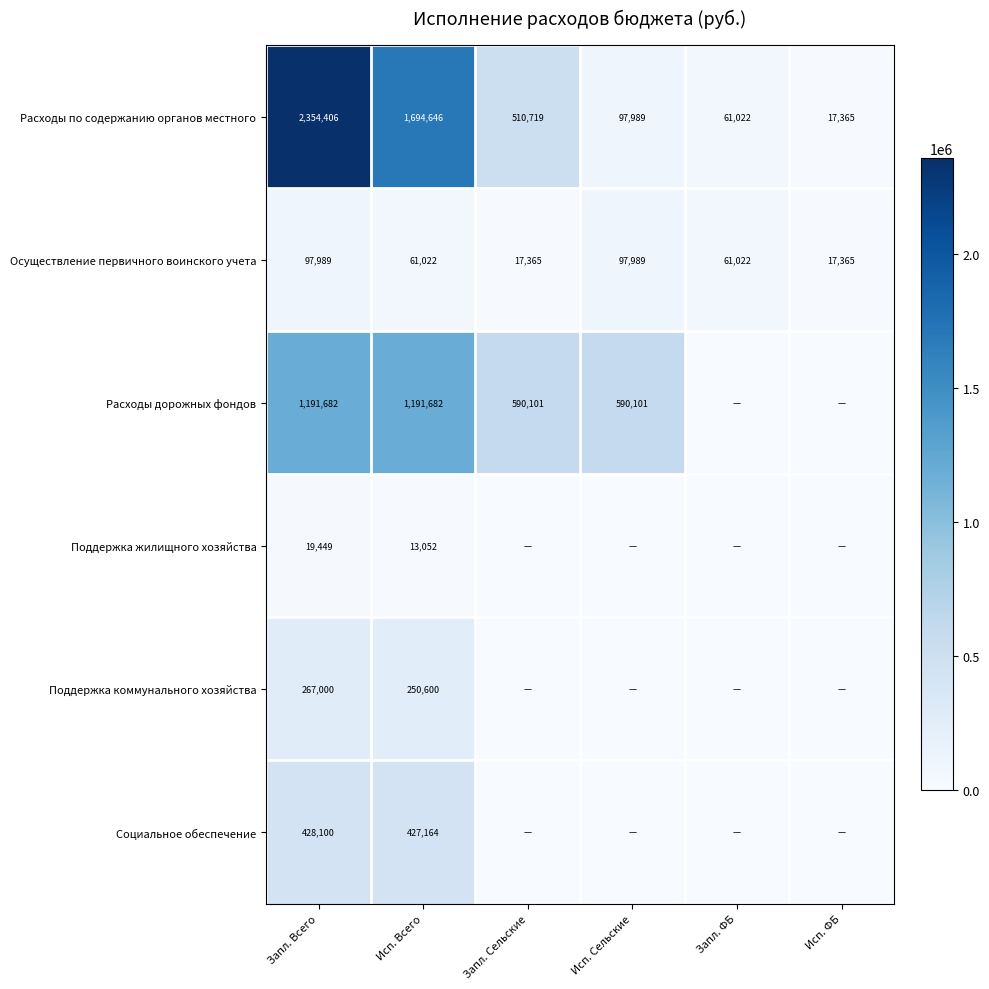

What is the approximate value of Расходы по содержанию органов местного at Запл. Всего, to the nearest 10?

2354410